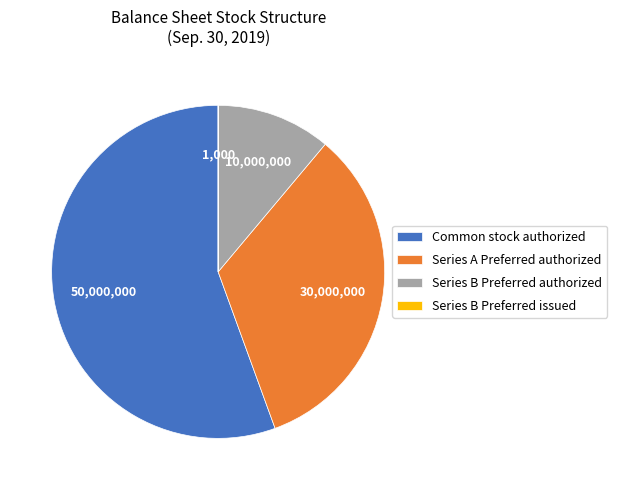

True or false: Series A Preferred authorized accounts for 33% of the total.

True